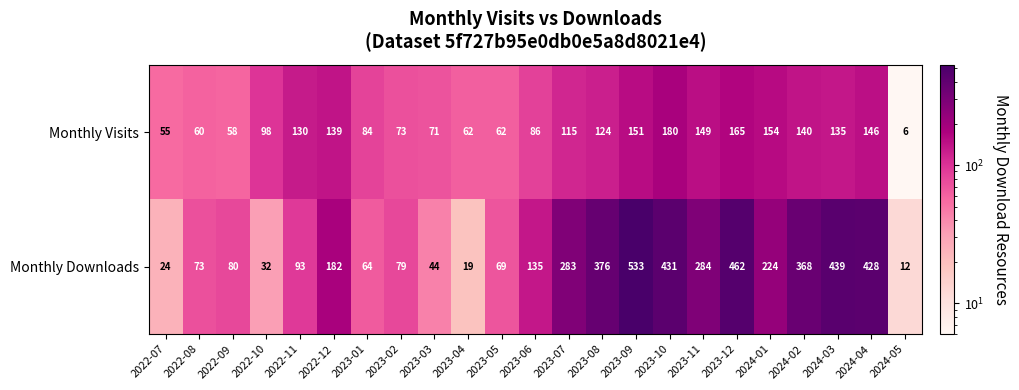

What is the sum of the Monthly Visits values at 2023-07 and 2023-02?

188